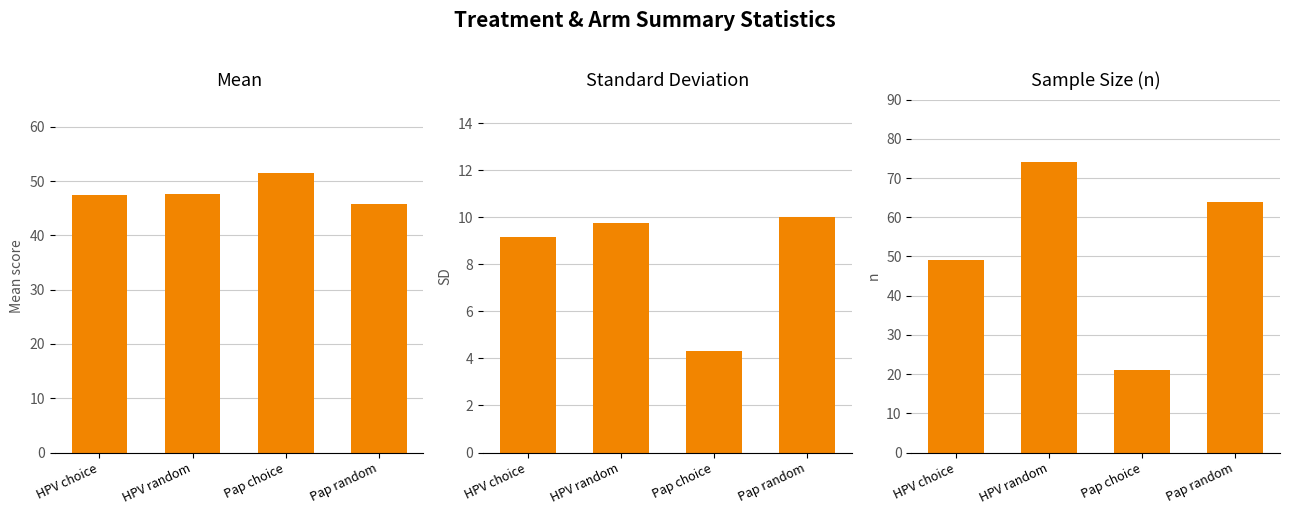

Read the mean value at Pap choice.

51.5